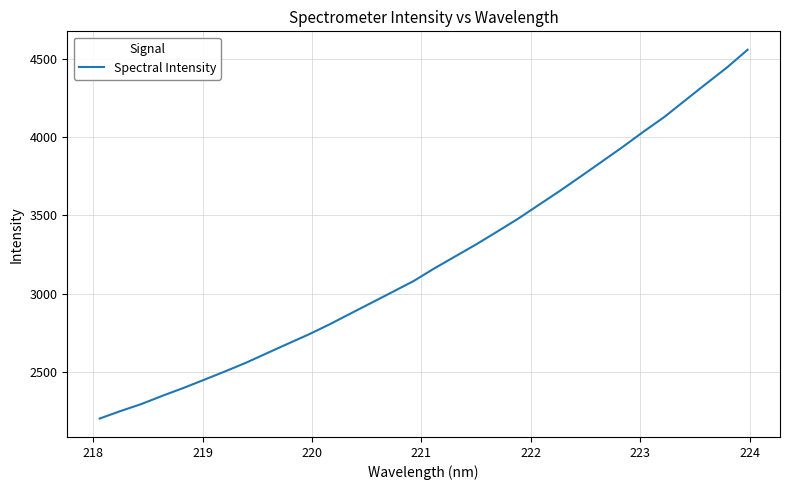

What is the smallest value displayed?

2201.0